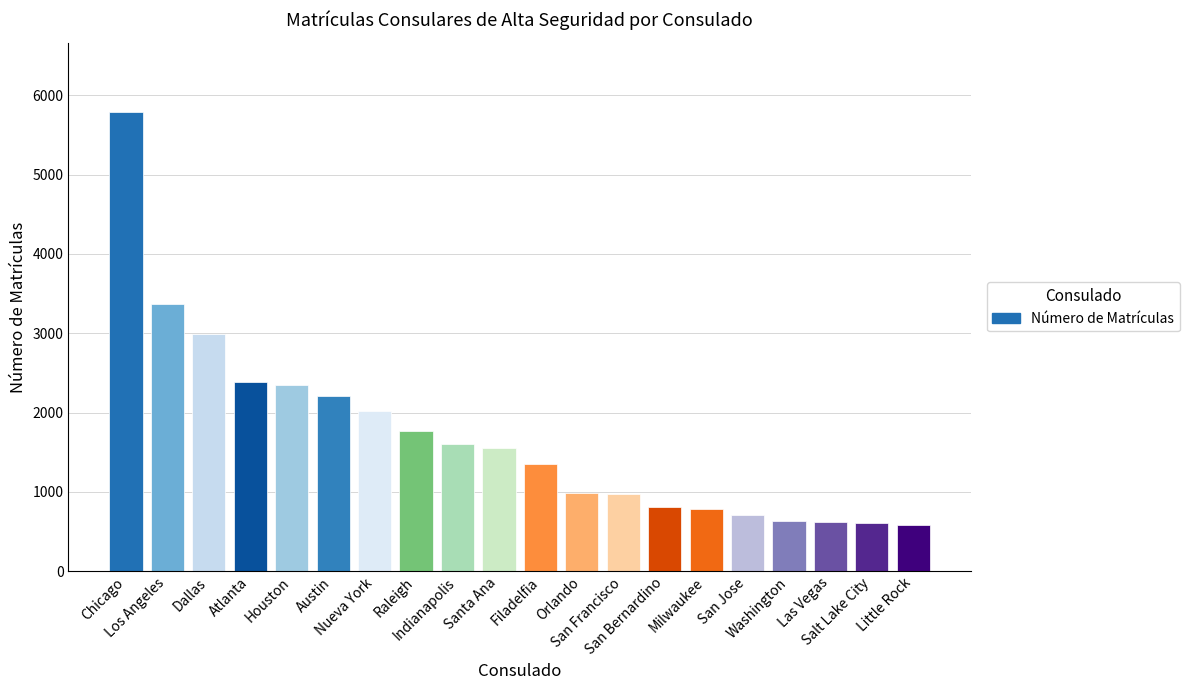

What is the sum of all values?

34092